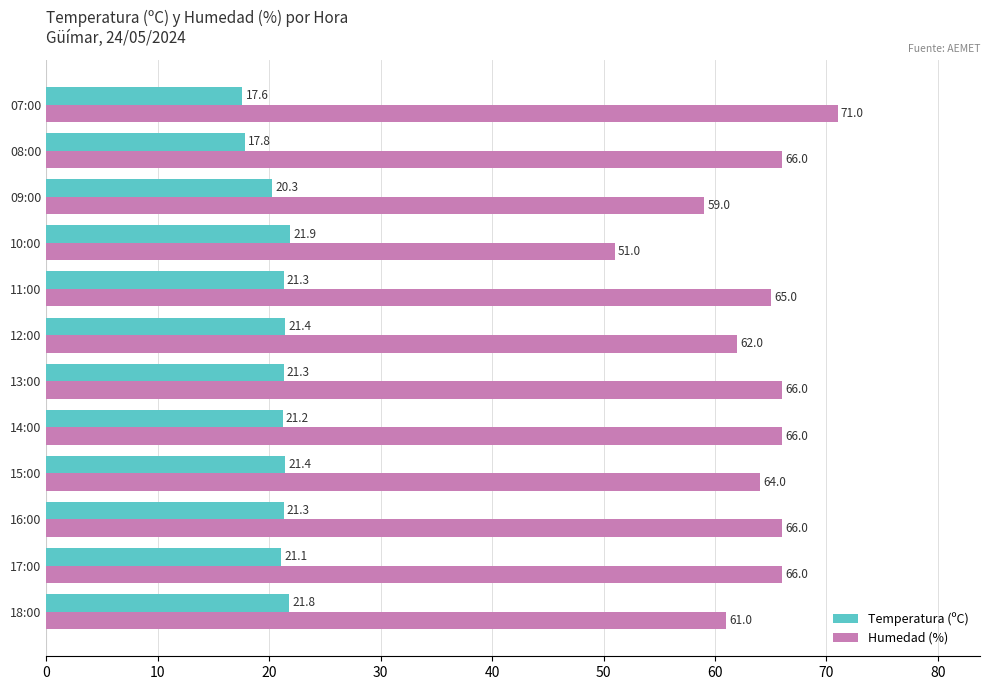

The Humedad (%) series shows 66.0 at 16:00. True or false?

True